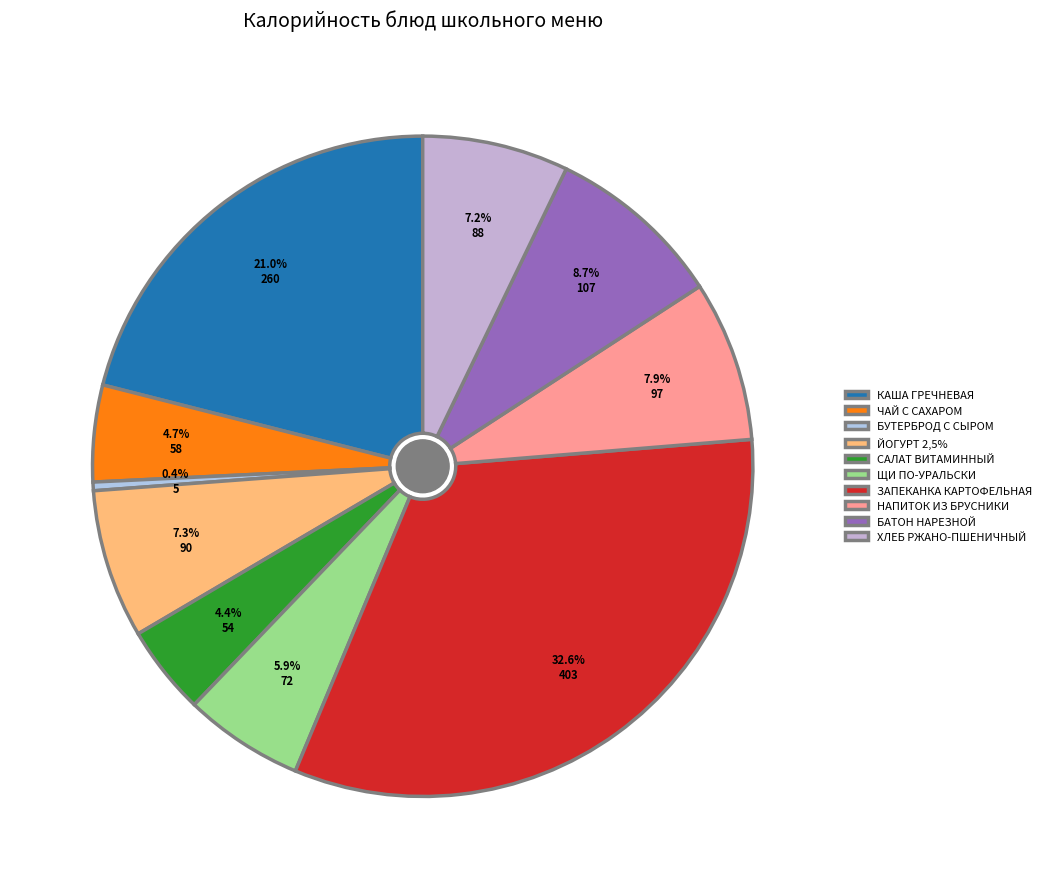

To the nearest percent, what portion does БАТОН НАРЕЗНОЙ represent?

9%